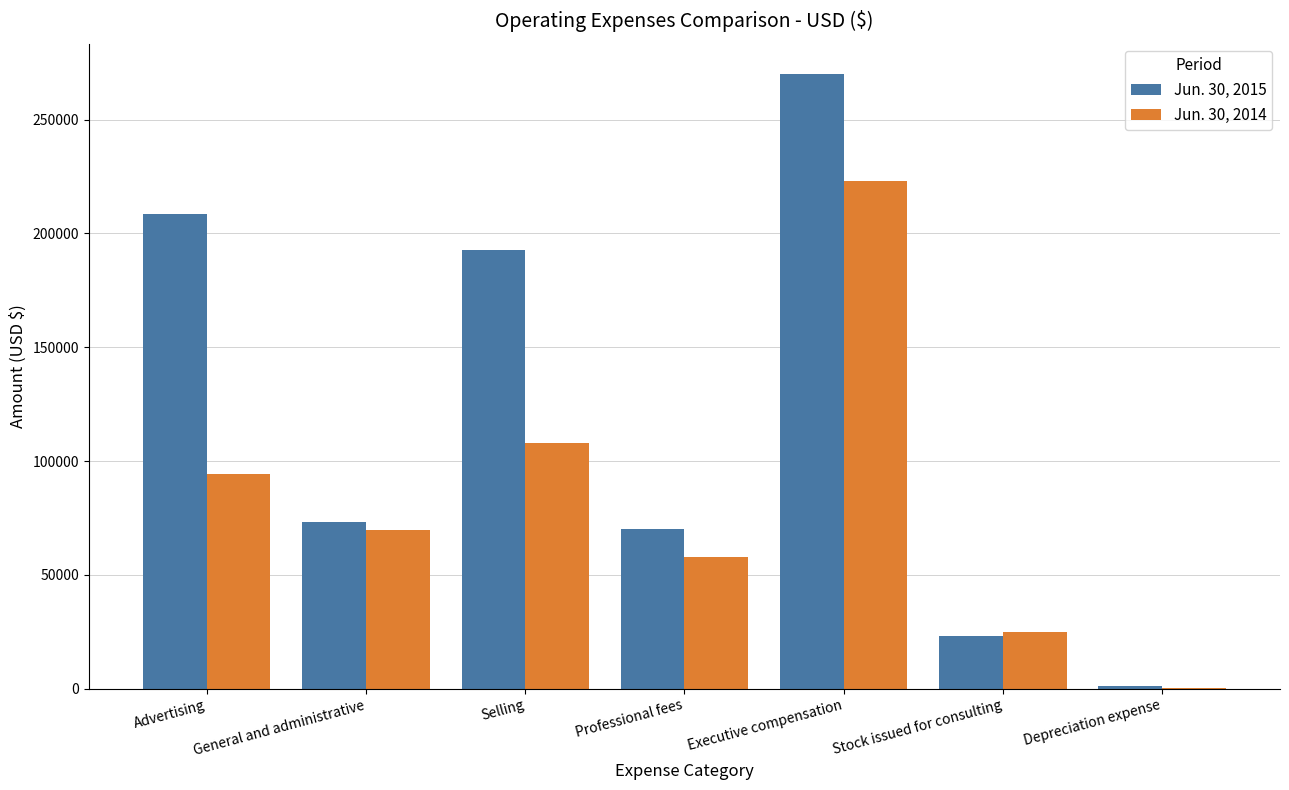

Which series changed the most between Executive compensation and Stock issued for consulting?

Jun. 30, 2015